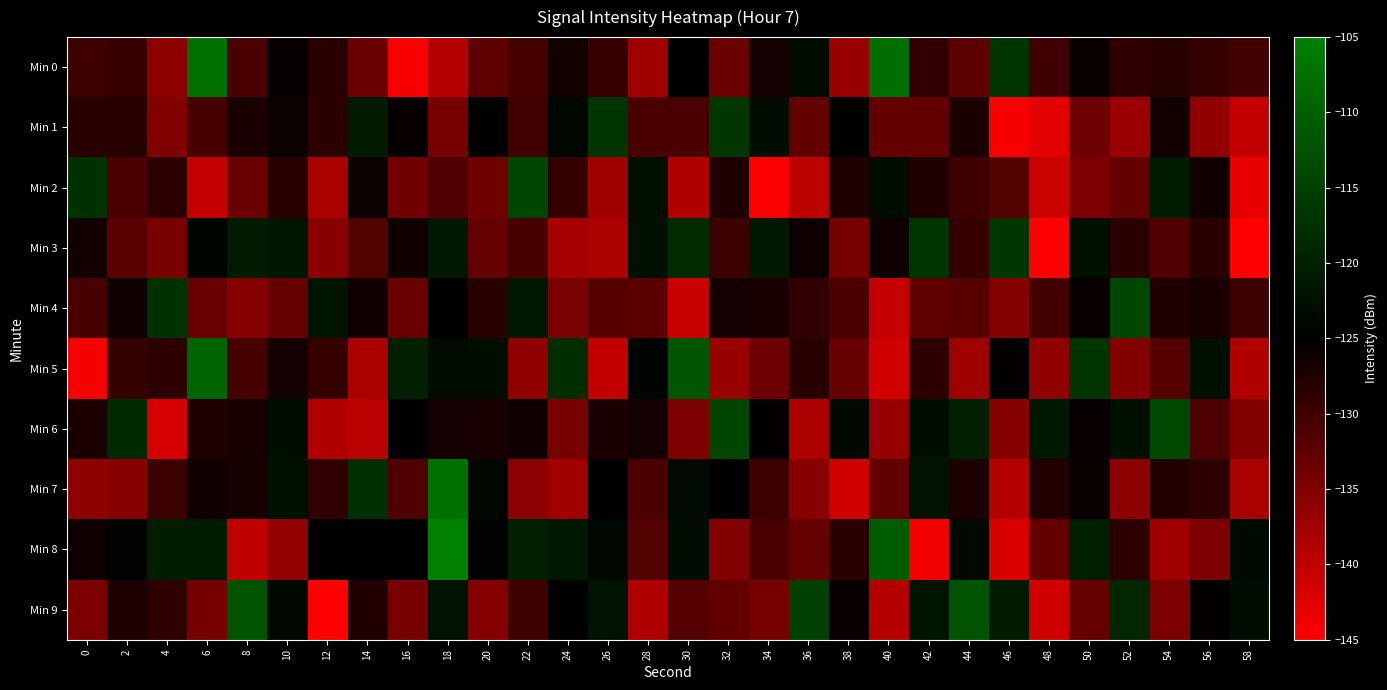

How many distinct data groups are displayed?

10